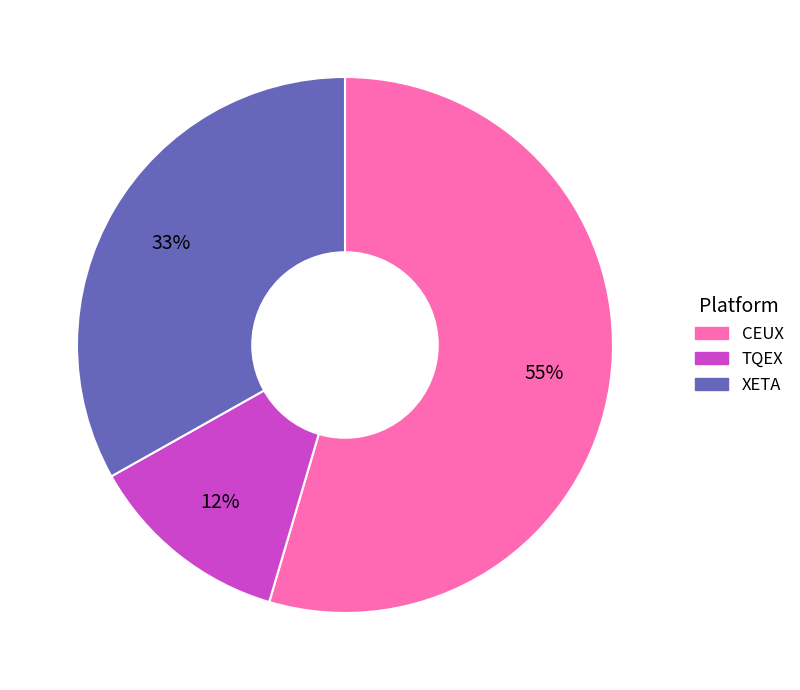

Which category has the smallest portion of the pie?

TQEX